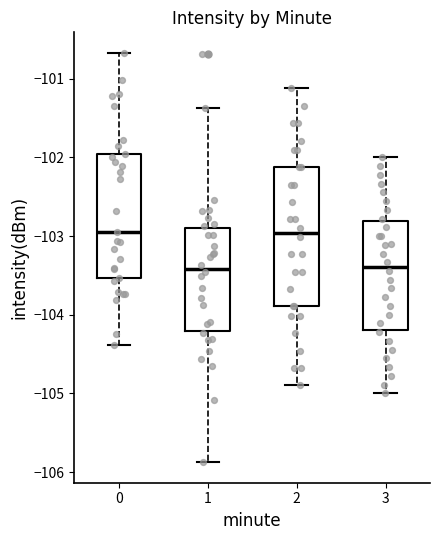

Reading left to right, read every box against the y-axis: the position of its median line, the range the box covers, and the ends of its whiskers. The values are not printed on the chart, so give them approximately, as read against the axis.

0: median -102.9, box -103.5 to -102.0, whiskers -104.4 to -100.7
1: median -103.4, box -104.2 to -102.9, whiskers -105.9 to -101.4
2: median -103.0, box -103.9 to -102.1, whiskers -104.9 to -101.1
3: median -103.4, box -104.2 to -102.8, whiskers -105.0 to -102.0